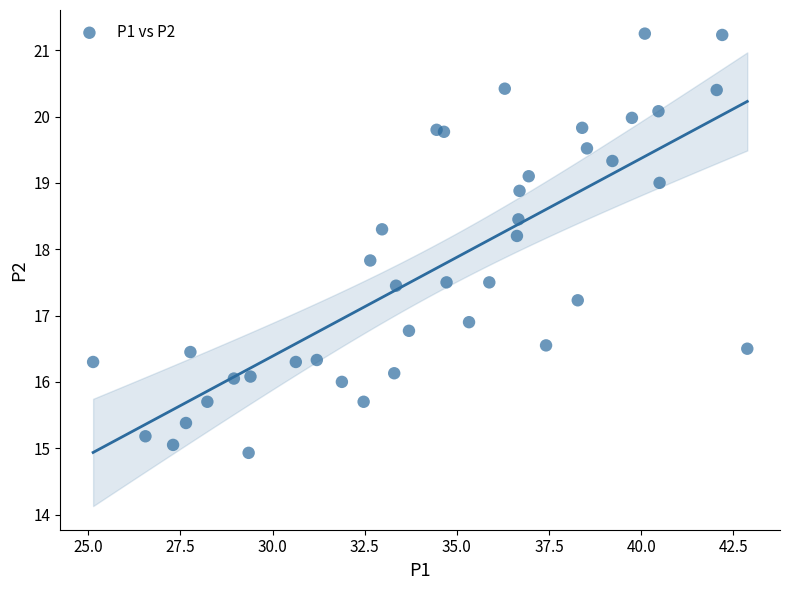

What is the range of Y values (max minus min)?

6.3